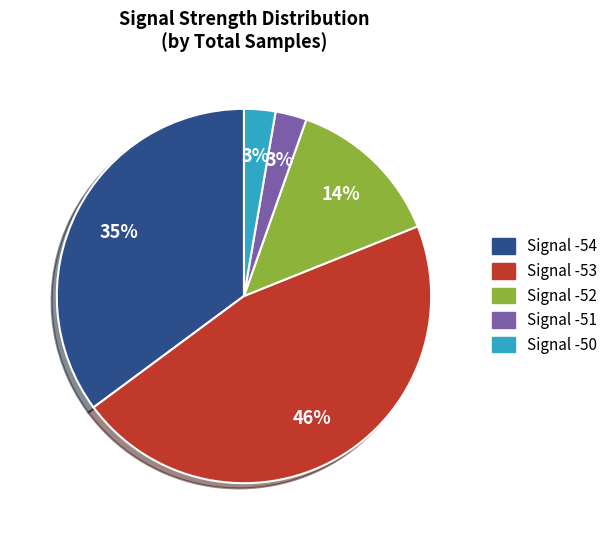

To the nearest percent, what is the difference between the largest and smallest slice percentages?

43%